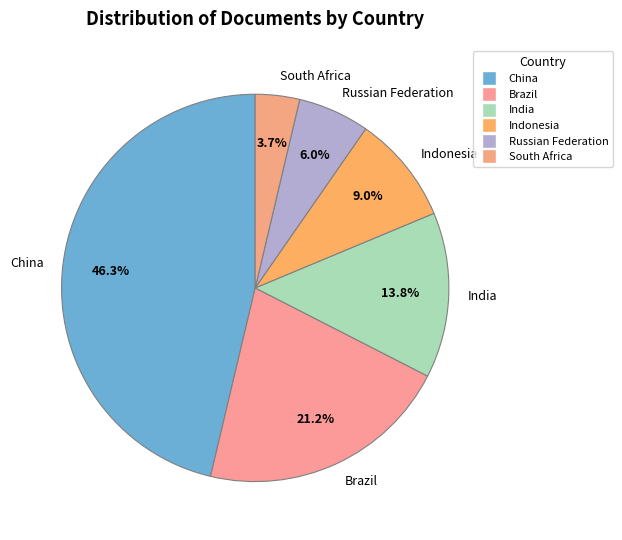

How many slices are in this pie chart?

6